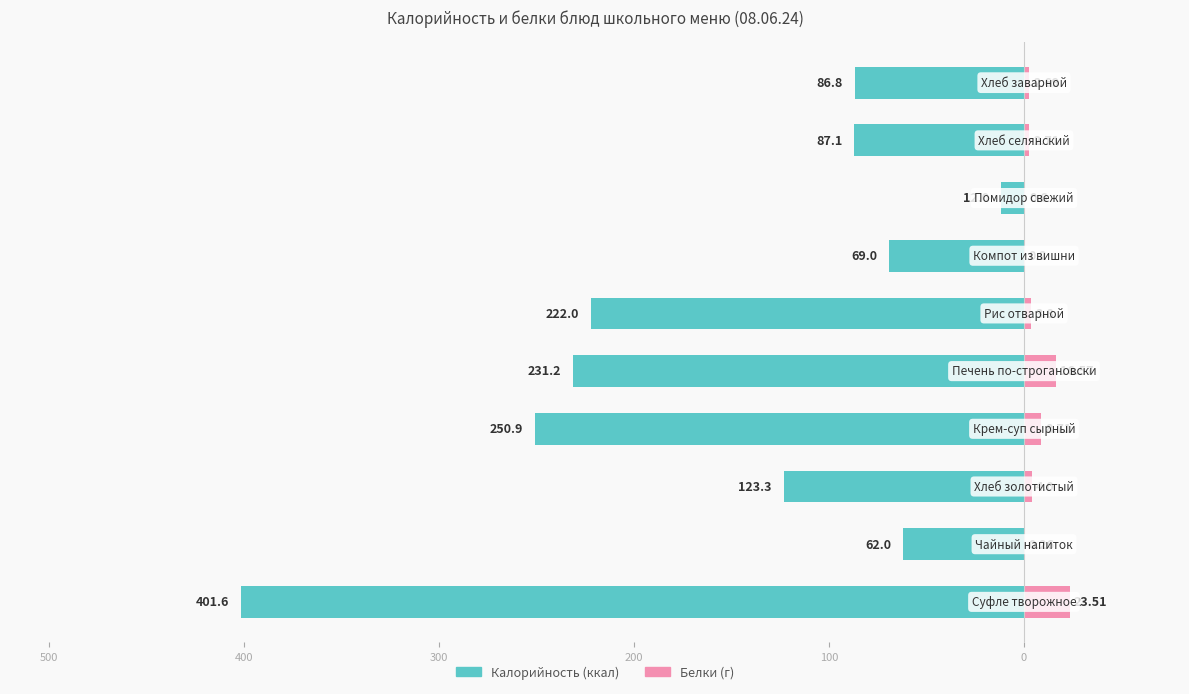

The Белки series shows 35.3 at 600. True or false?

False